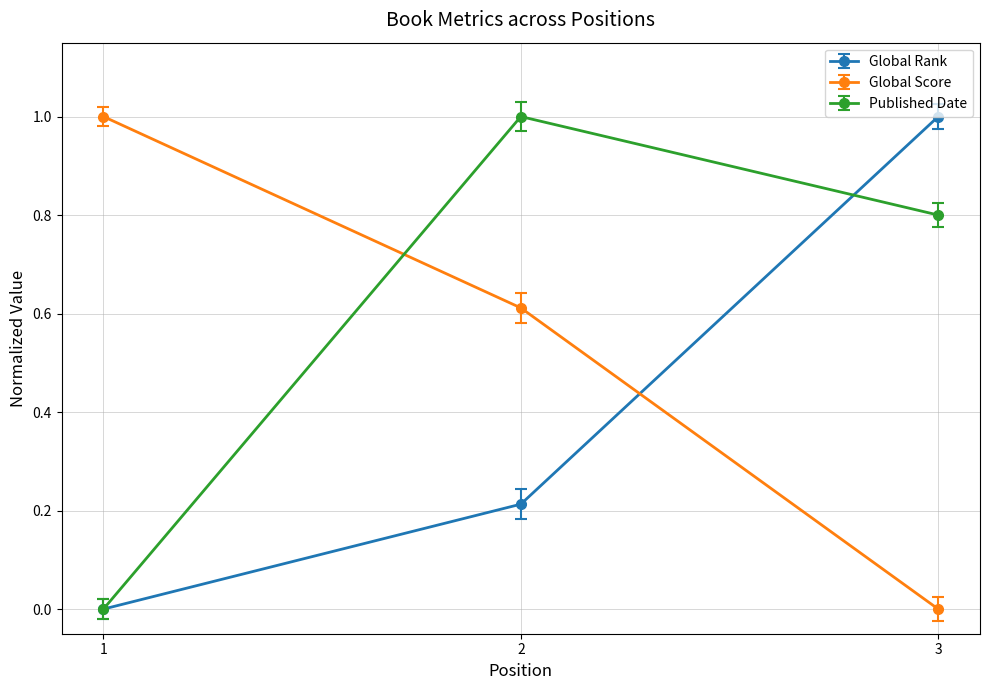

What is the value of the Published Date point at the 2nd from the left?

1.0